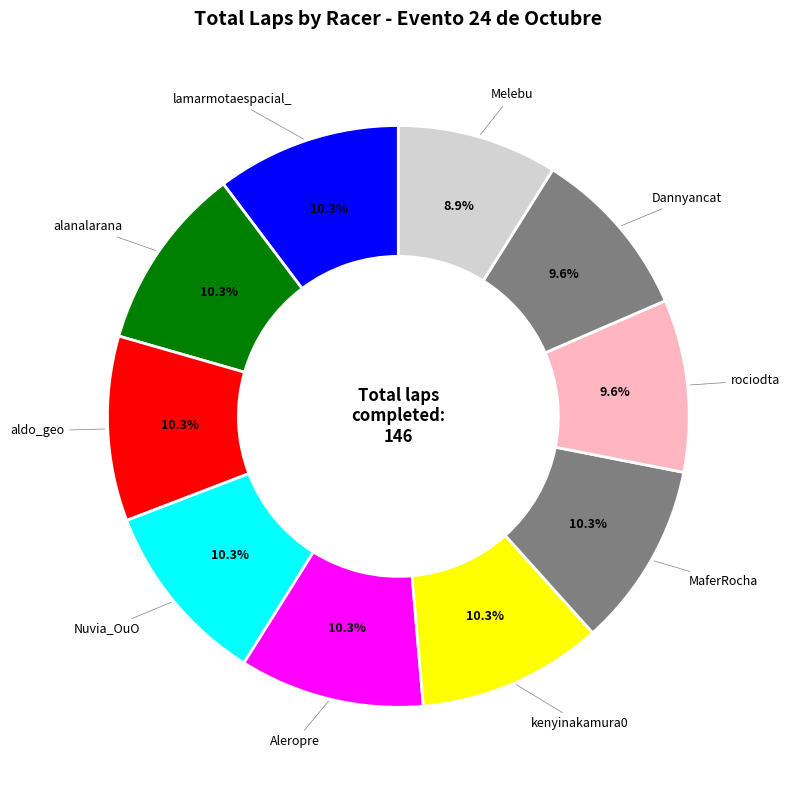

Is there a majority slice in this chart?

No